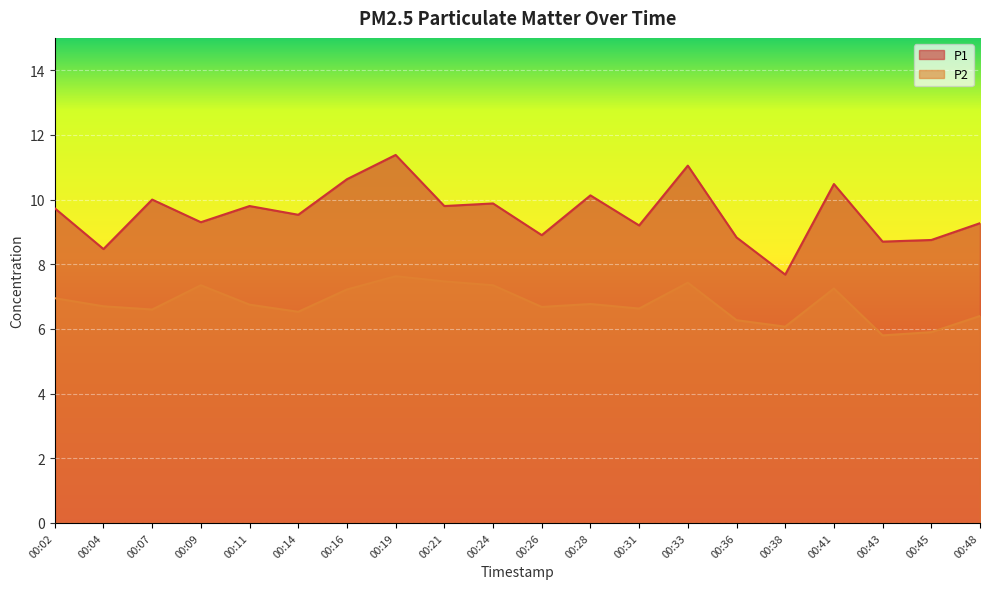

Rank the categories by P1 value from lowest to highest.

00:38, 00:04, 00:43, 00:45, 00:36, 00:26, 00:31, 00:48, 00:09, 00:14, 00:02, 00:11, 00:21, 00:24, 00:07, 00:28, 00:41, 00:16, 00:33, 00:19